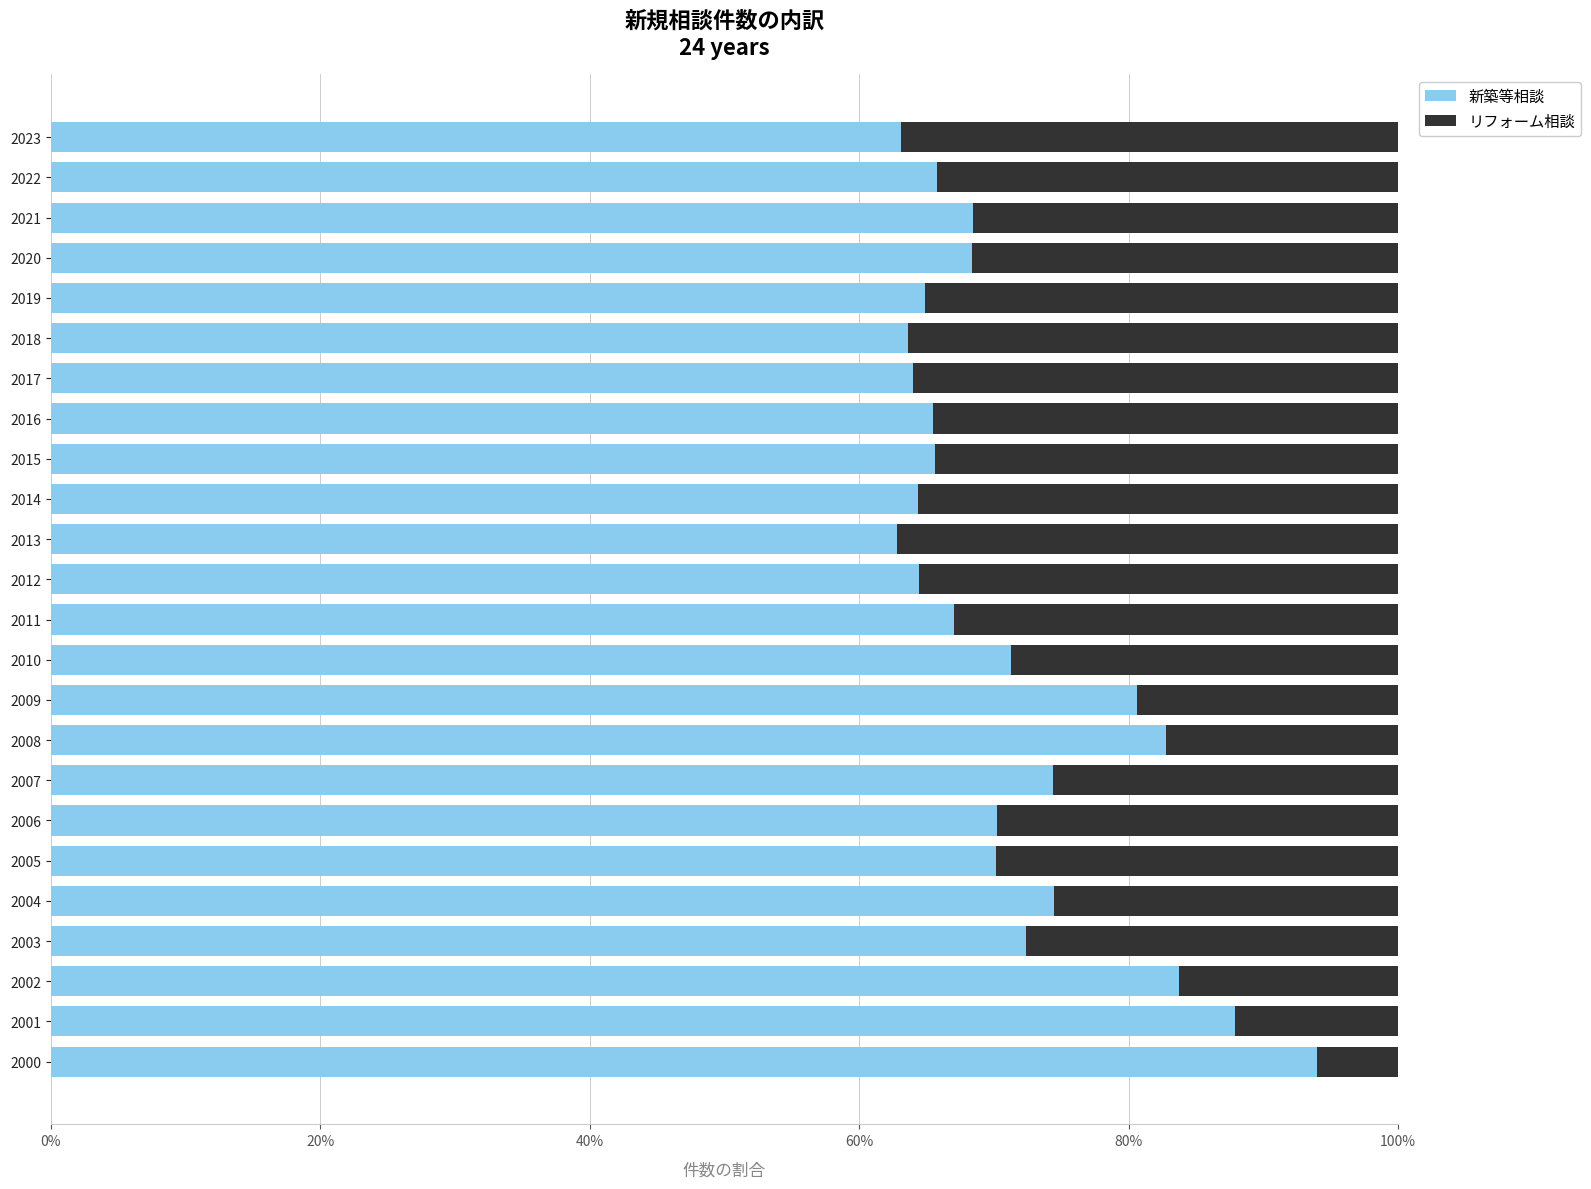

What is the difference between the maximum and minimum values in the 新築等相談 series?

31.2